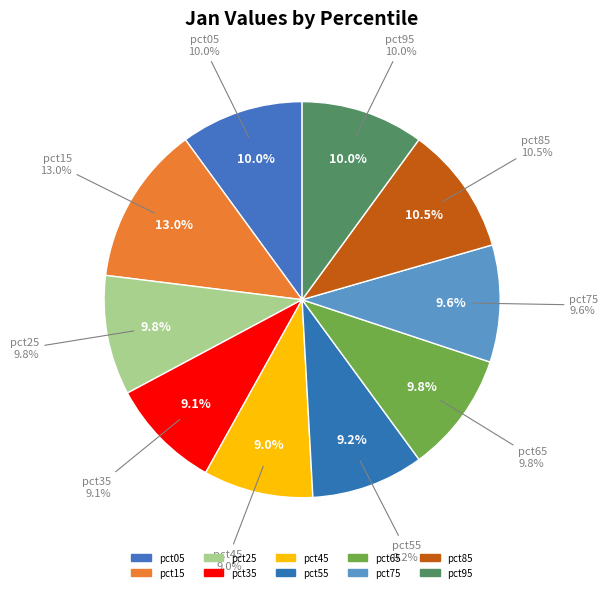

Is there a majority slice in this chart?

No